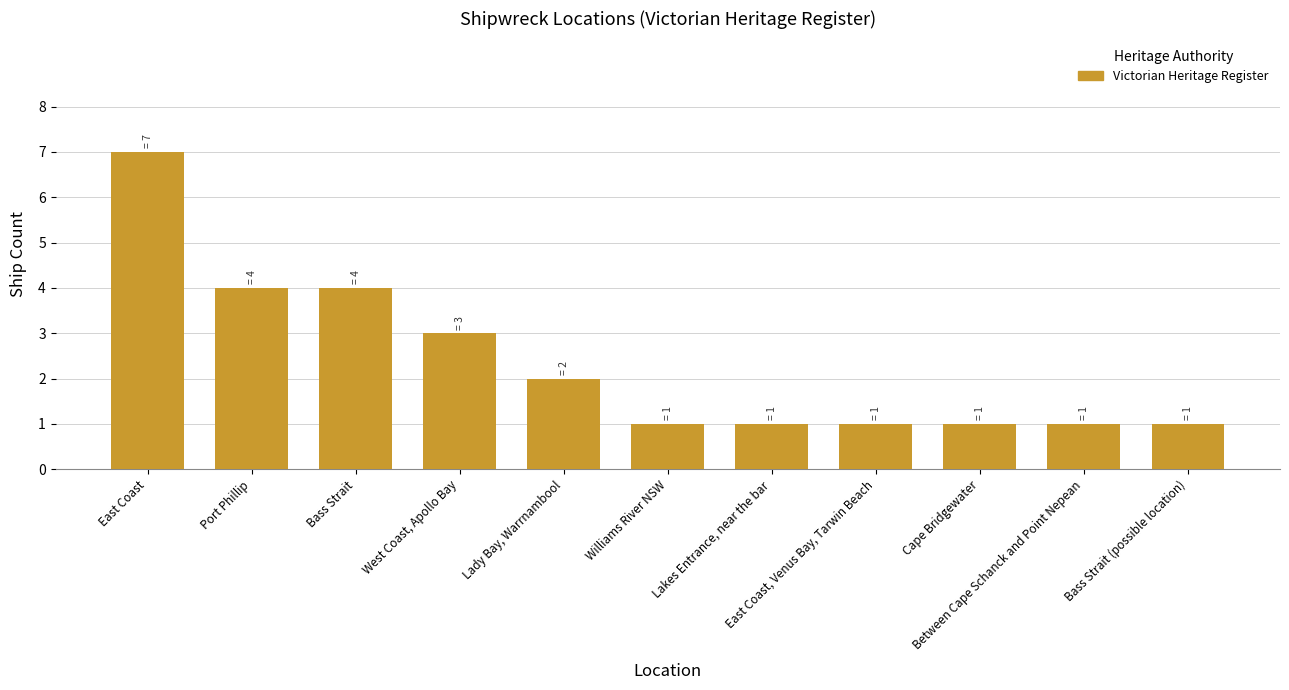

The chart shows a value of 3 at Lady Bay, Warrnambool. True or false?

False